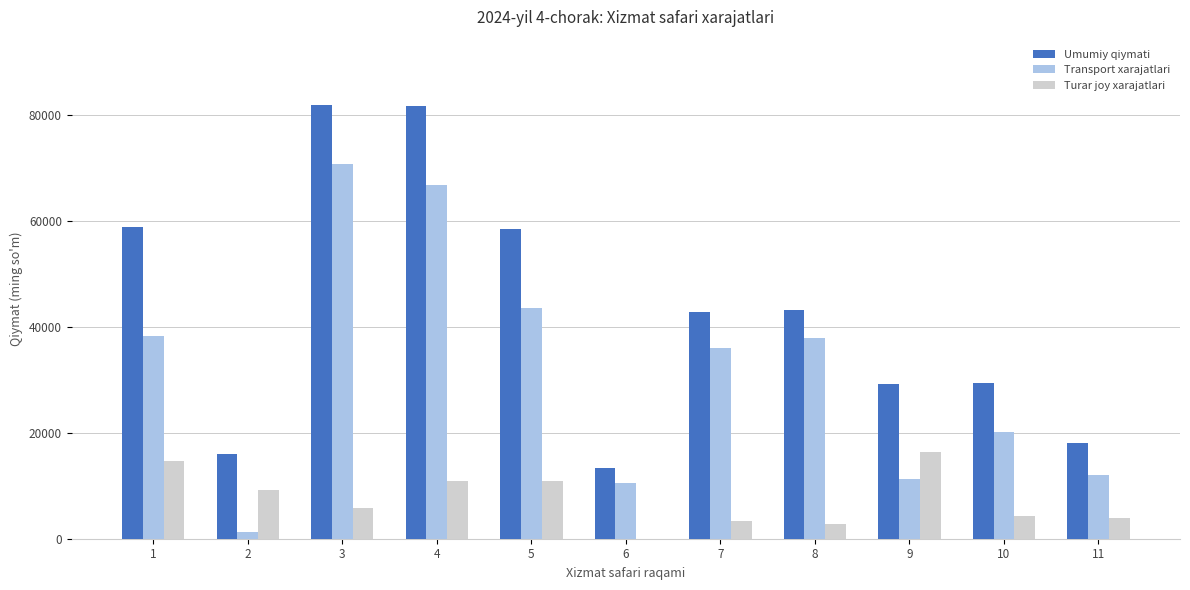

The value of Transport xarajatlari at 3 is 24148.7. True or false?

False